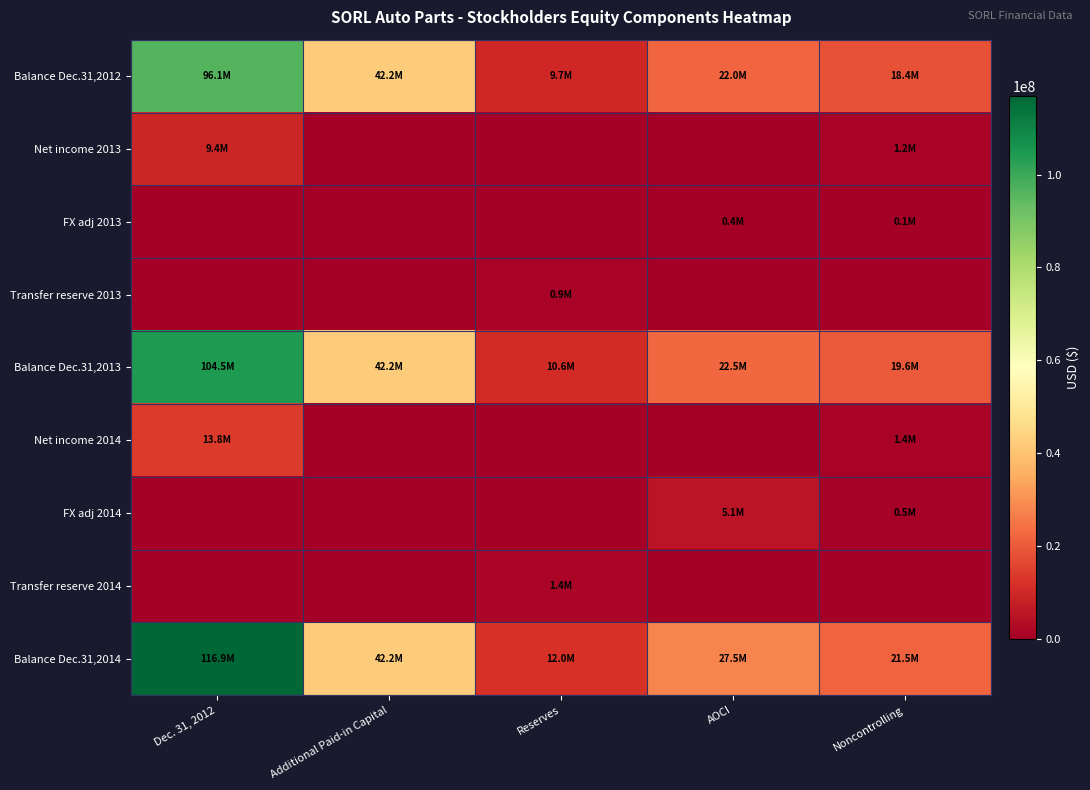

Which series has the largest total across all categories?

Balance Dec.31,2014